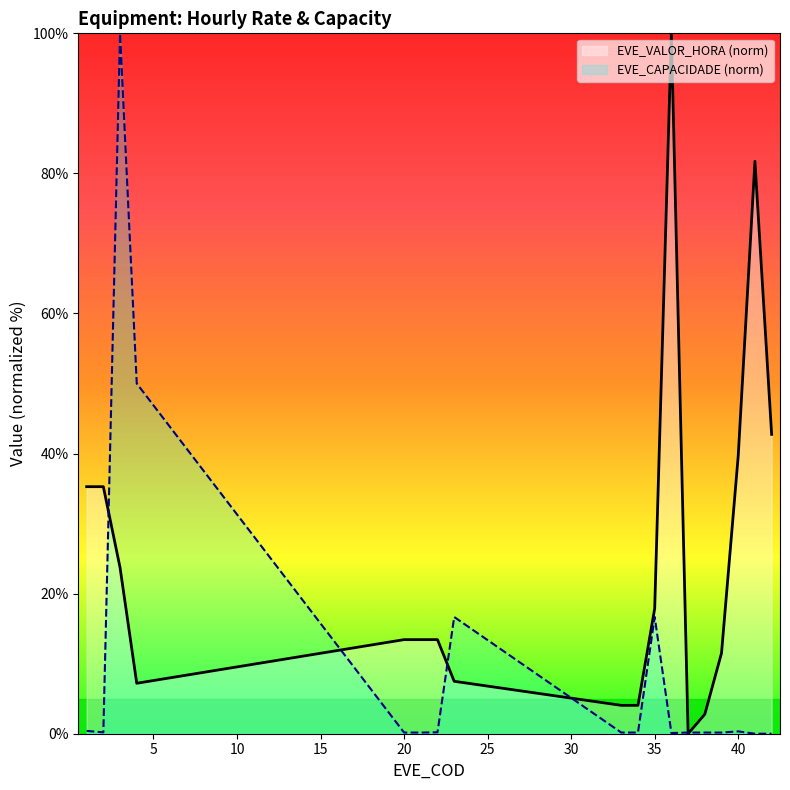

Between 20 and 33, which series saw the biggest shift?

EVE_VALOR_HORA